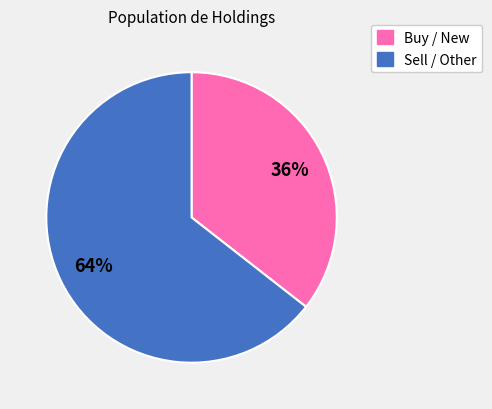

How many segments does this pie chart have?

2